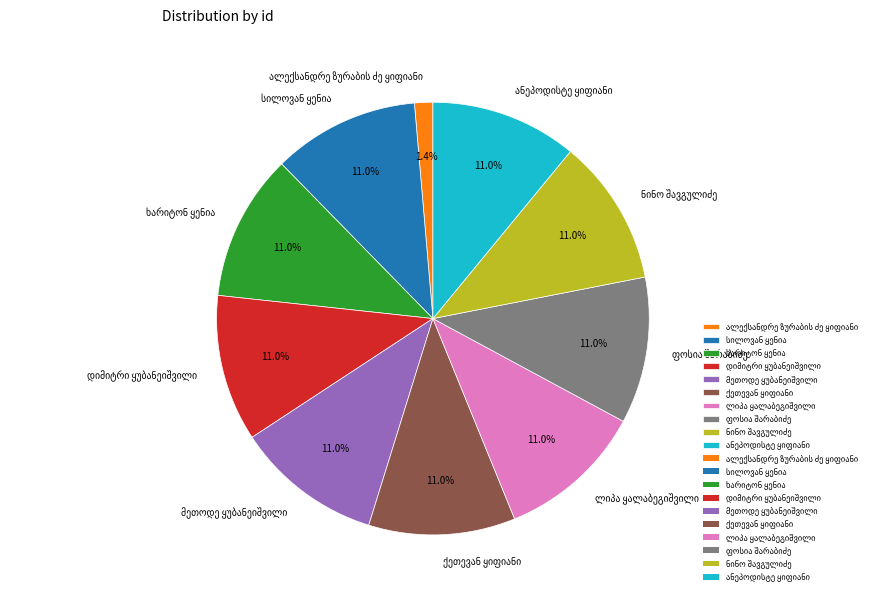

Is there any slice that represents more than half of the pie?

No